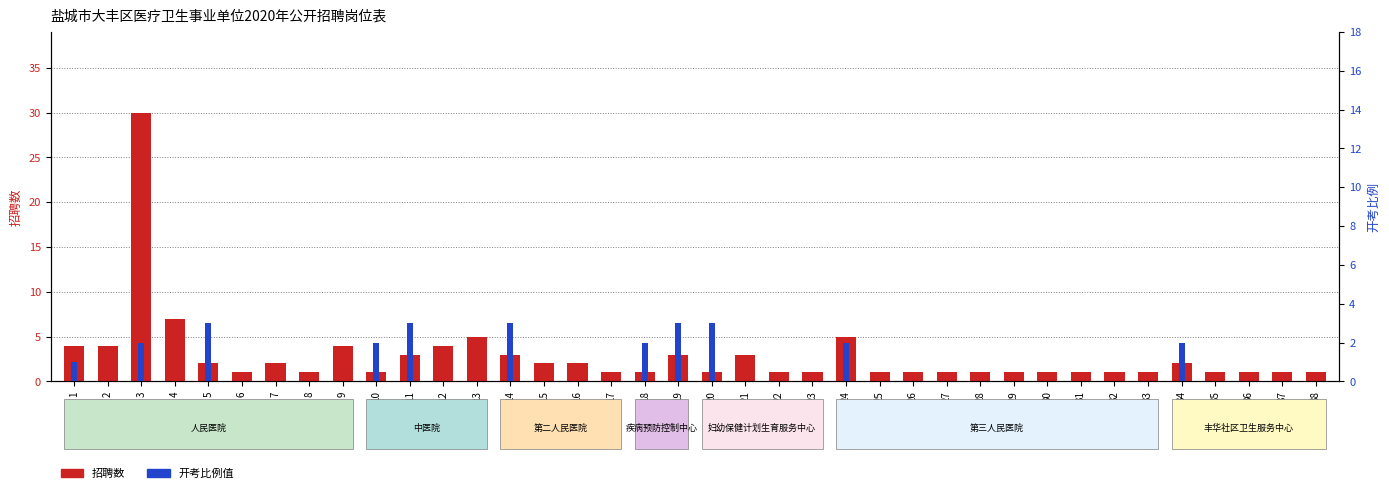

What is the maximum value shown in the chart?

30